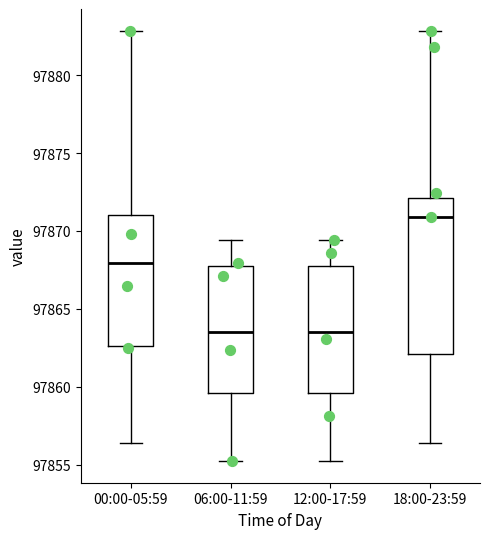

Where does the median line of the box for 18:00-23:59 sit on the y-axis? The values are not printed on the chart, so give them approximately, as read against the axis.

97871.0